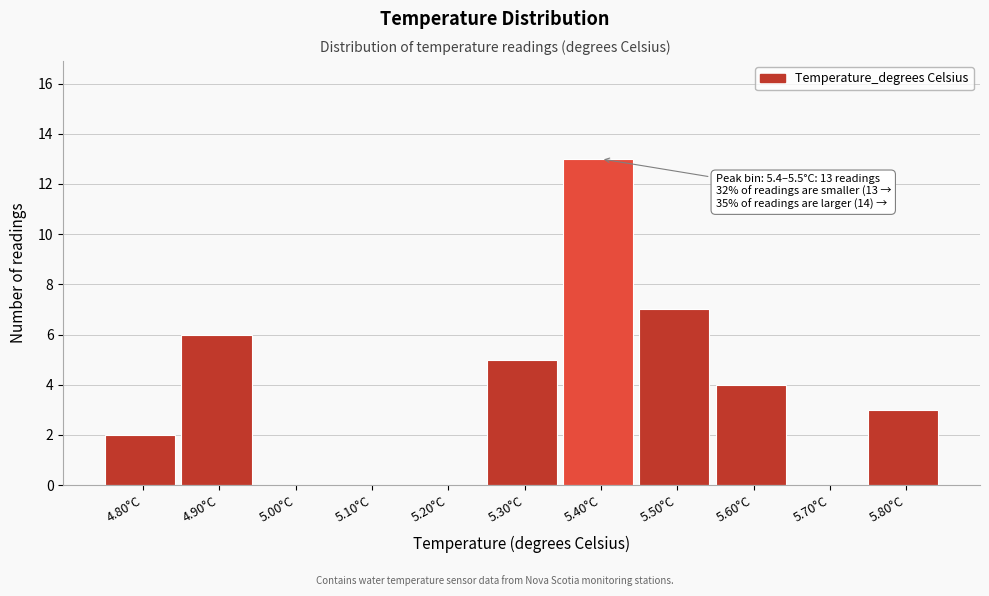

Reading right to left, transcribe all the data shown in this chart.

5.80°C=3	5.70°C=0	5.60°C=4	5.50°C=7	5.40°C=13	5.30°C=5	5.20°C=0	5.10°C=0	5.00°C=0	4.90°C=6	4.80°C=2